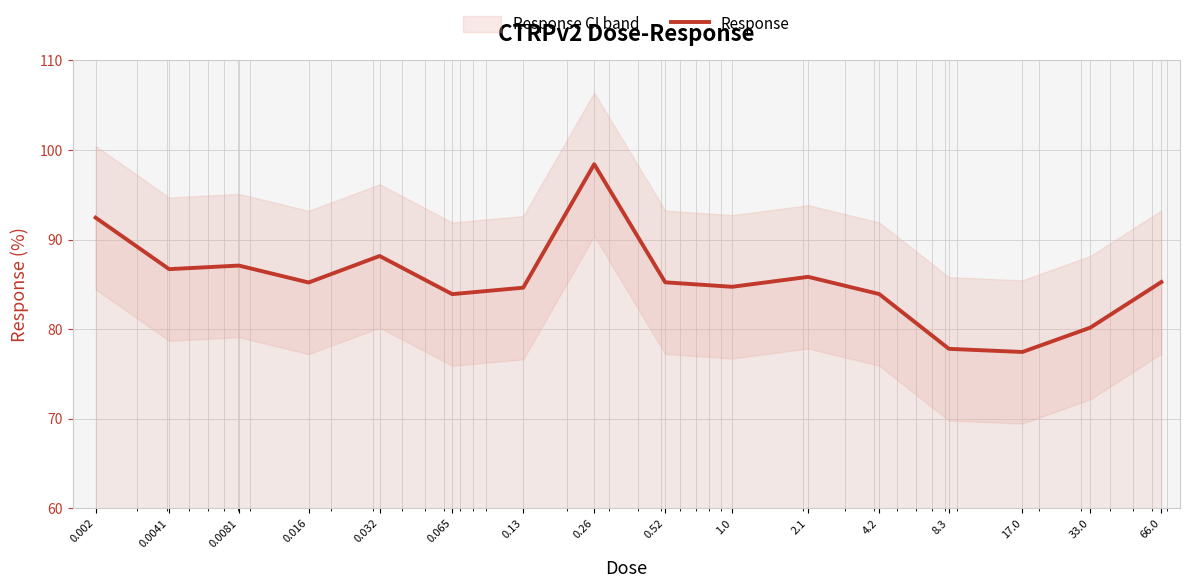

What value does the data have at 0.016?

85.2